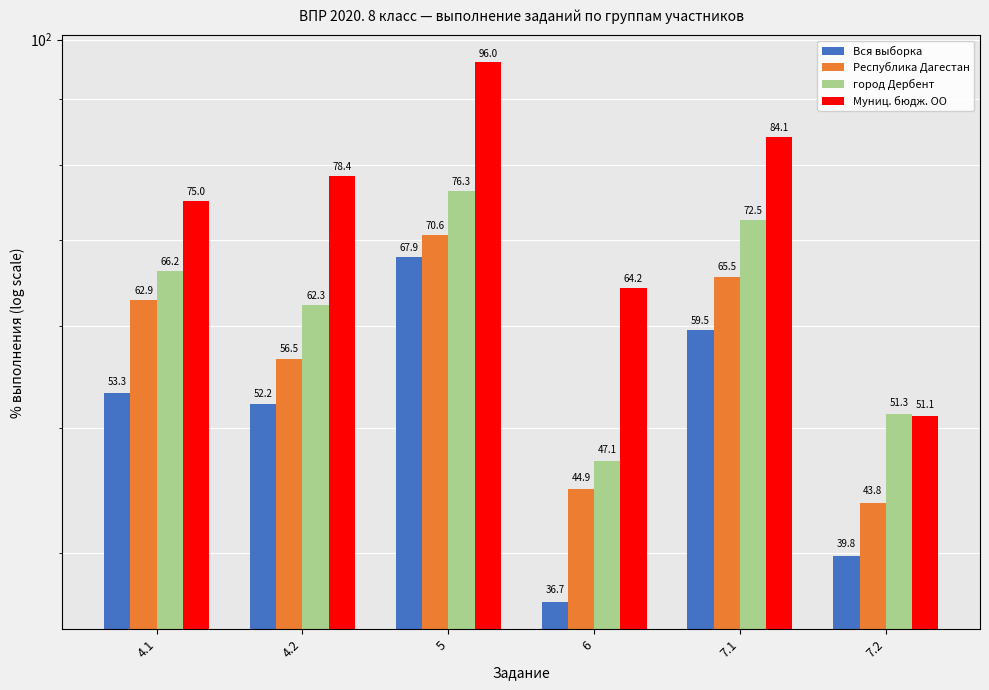

At which category is the sum across all series the highest?

5